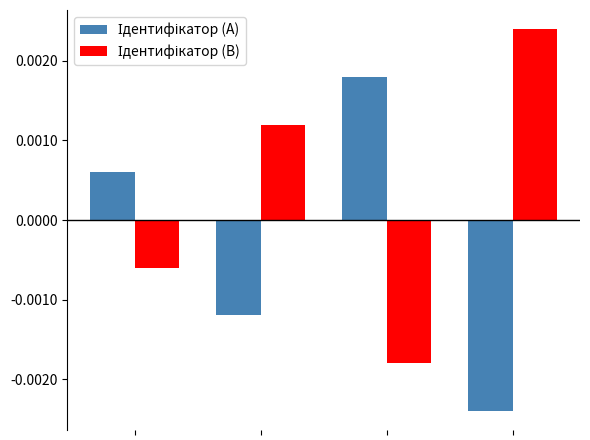

At how many categories does at least one series exceed 0?

4